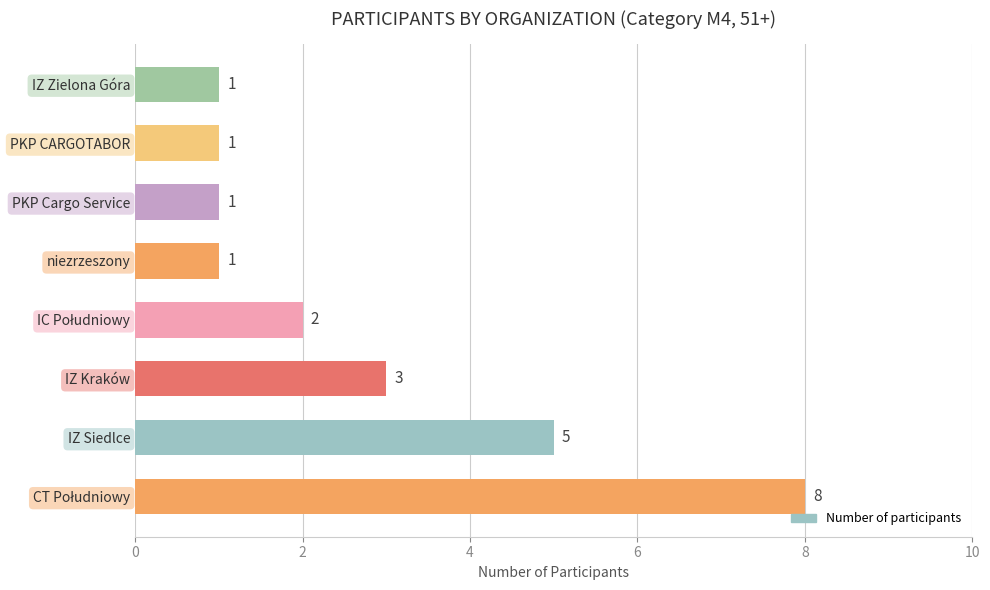

What is the change in value from IZ Siedlce to PKP Cargo Service?

-4